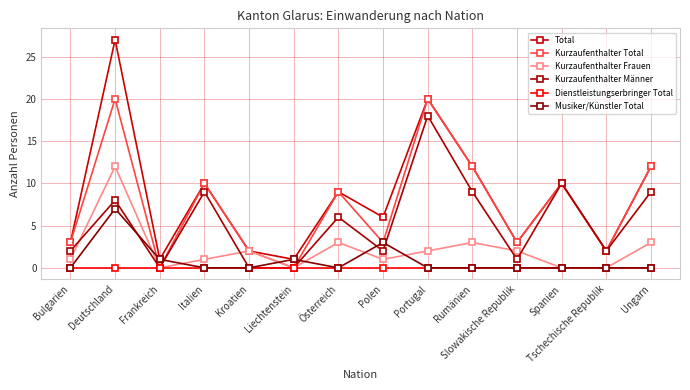

At which label is Dienstleistungserbringer Total closest to 0?

Bulgarien